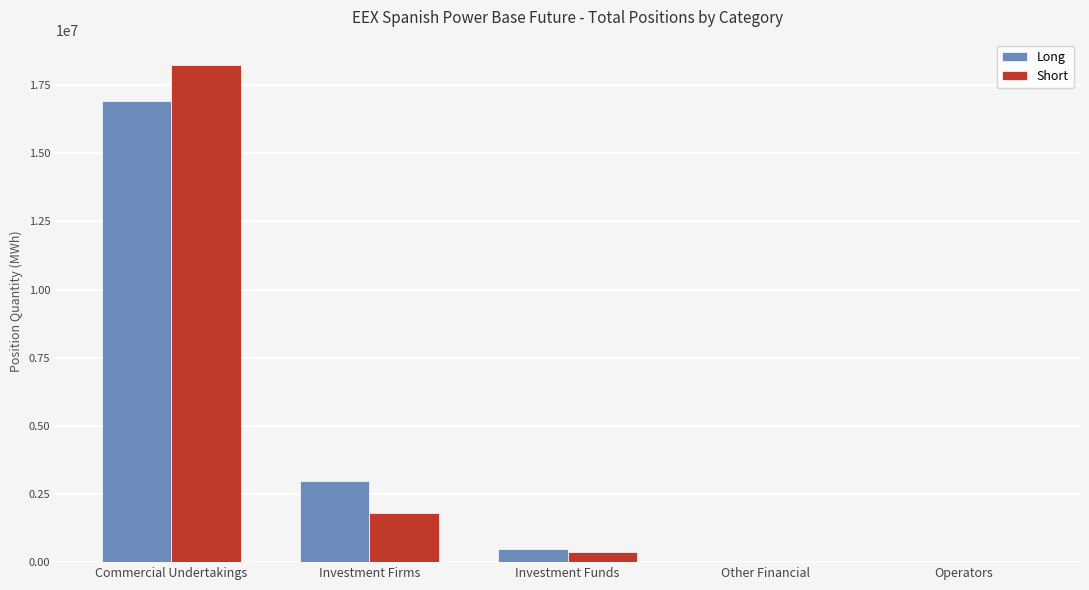

At which label is Long closest to 8463412?

Investment Firms